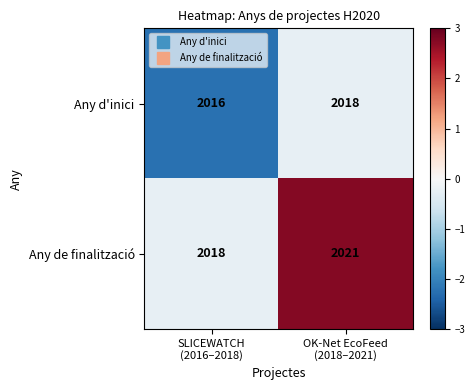

What is the average value of the Any d'inici series?

2017